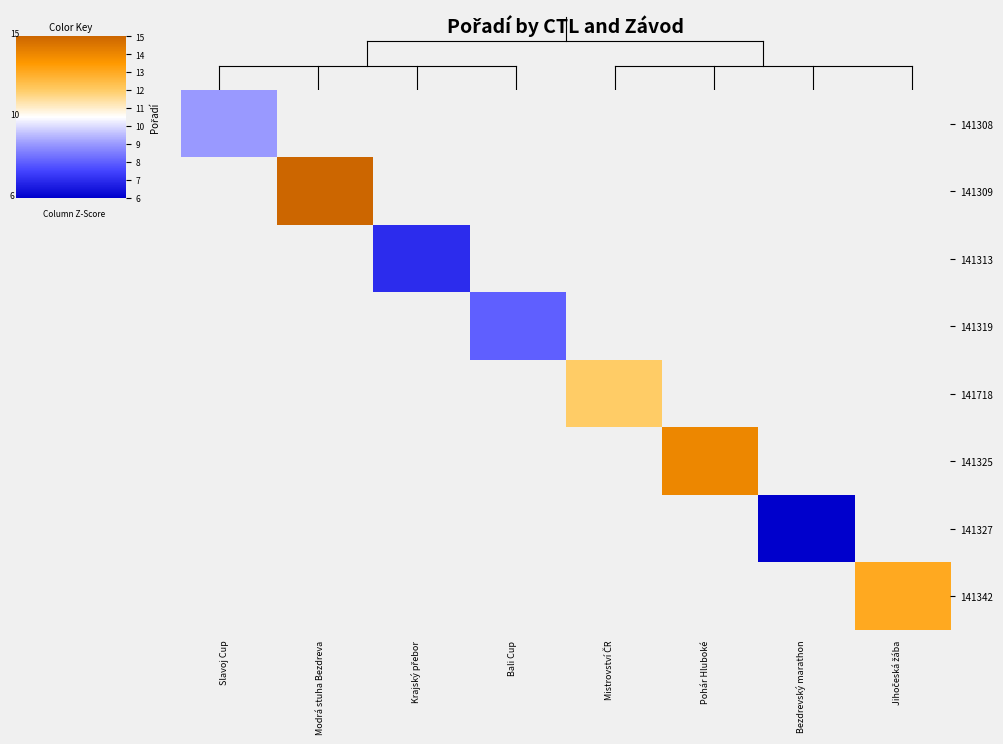

How many distinct data groups are displayed?

8